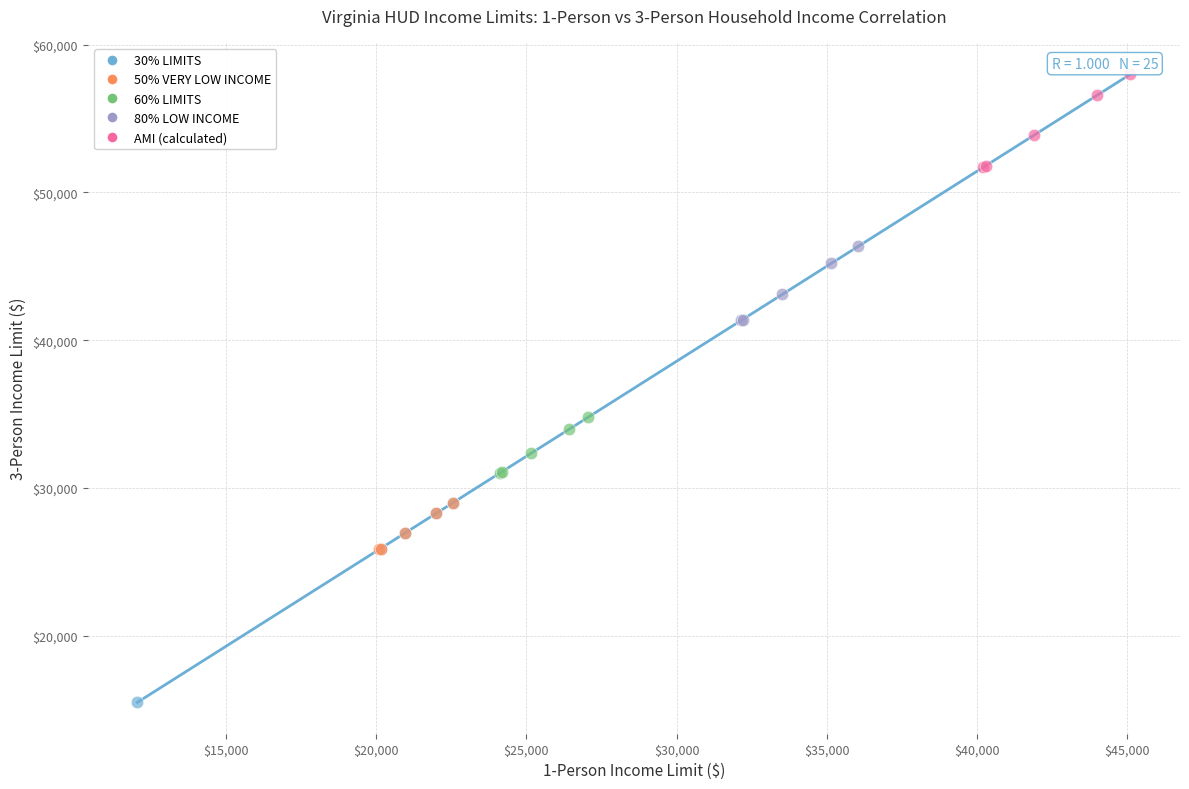

Which series reaches the maximum Y coordinate?

AMI (calculated)